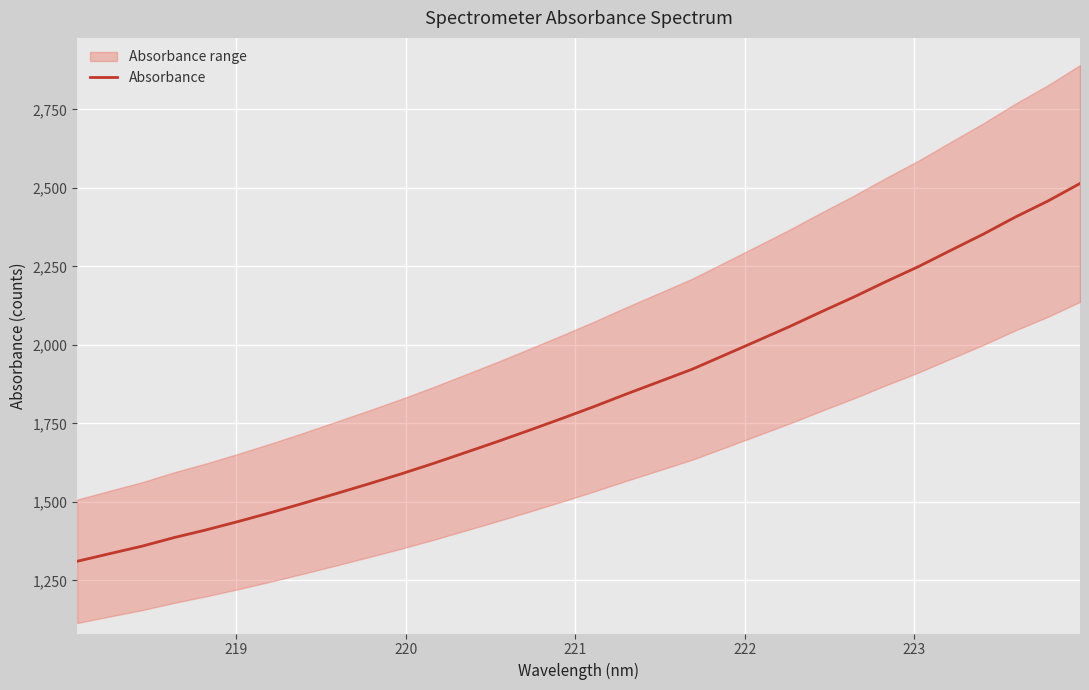

Is this an area chart (filled region under the line)?

No